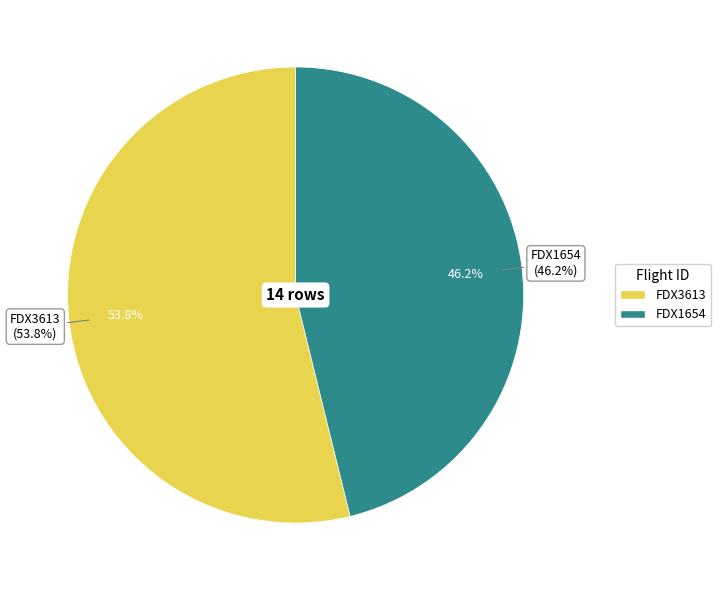

How many segments does this pie chart have?

2